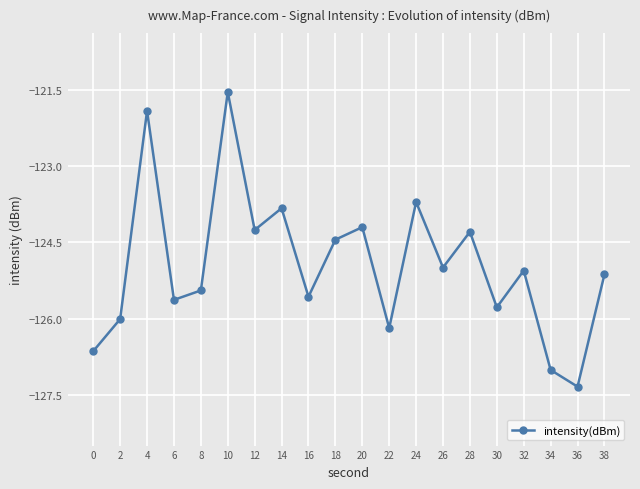

How many points are lower than both their immediate neighbors (excluding endpoints)?

7